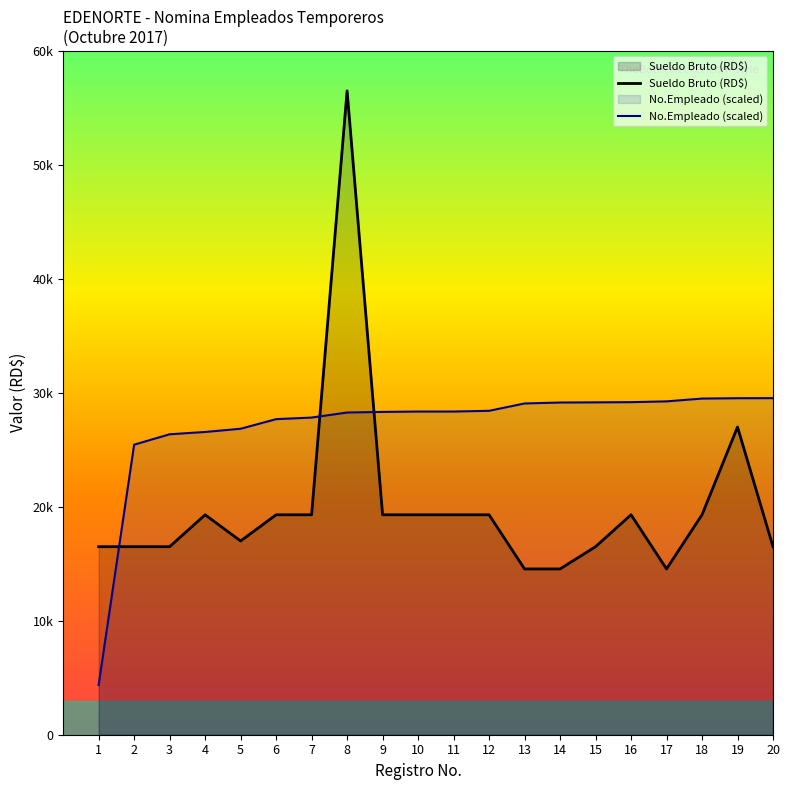

What is the value of the Sueldo Bruto (RD$) point at the 11th from the left?

19300.0